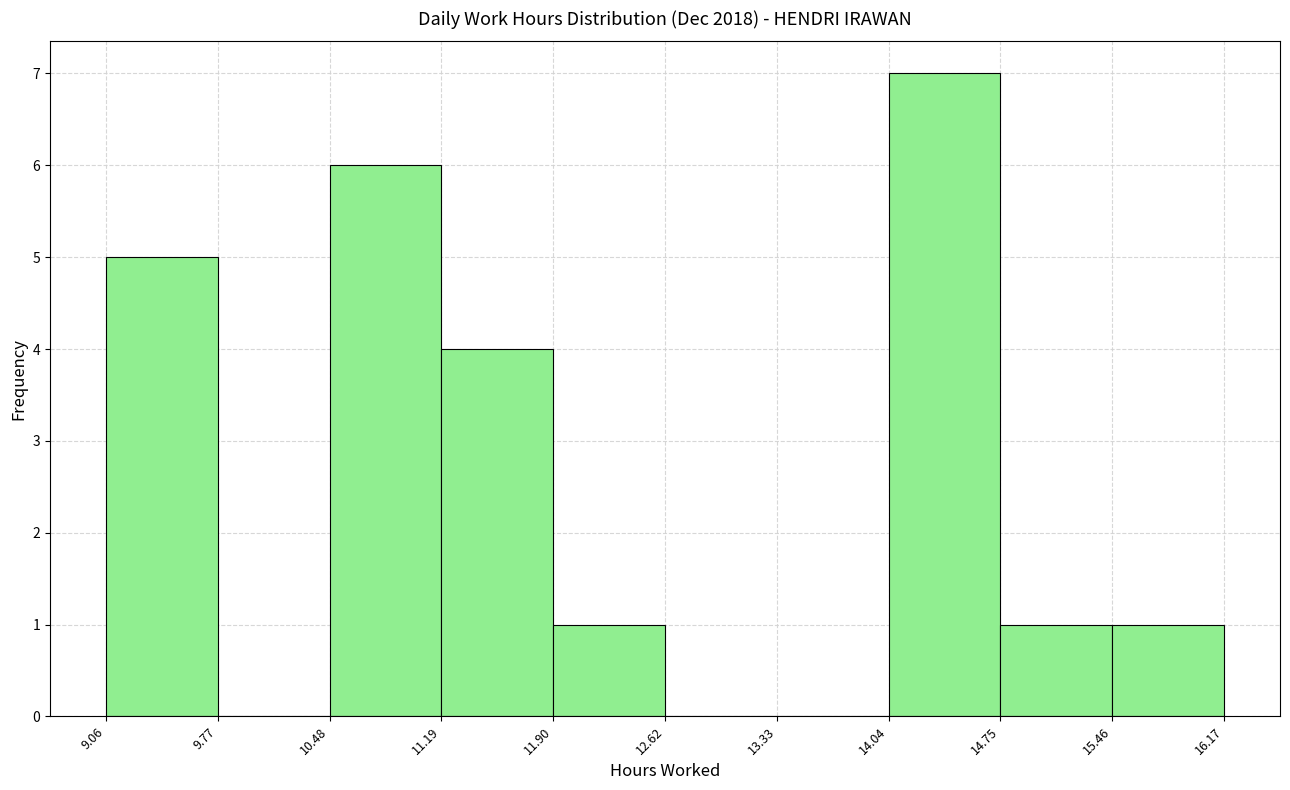

Reading left to right, transcribe this chart: for each bar, give the range it covers on the x-axis and its height. The values are not printed on the chart, so give them approximately, as read against the axis.

9.06 to 9.77: 5
9.77 to 10.48: 0
10.48 to 11.19: 6
11.19 to 11.90: 4
11.90 to 12.62: 1
12.62 to 13.33: 0
13.33 to 14.04: 0
14.04 to 14.75: 7
14.75 to 15.46: 1
15.46 to 16.17: 1